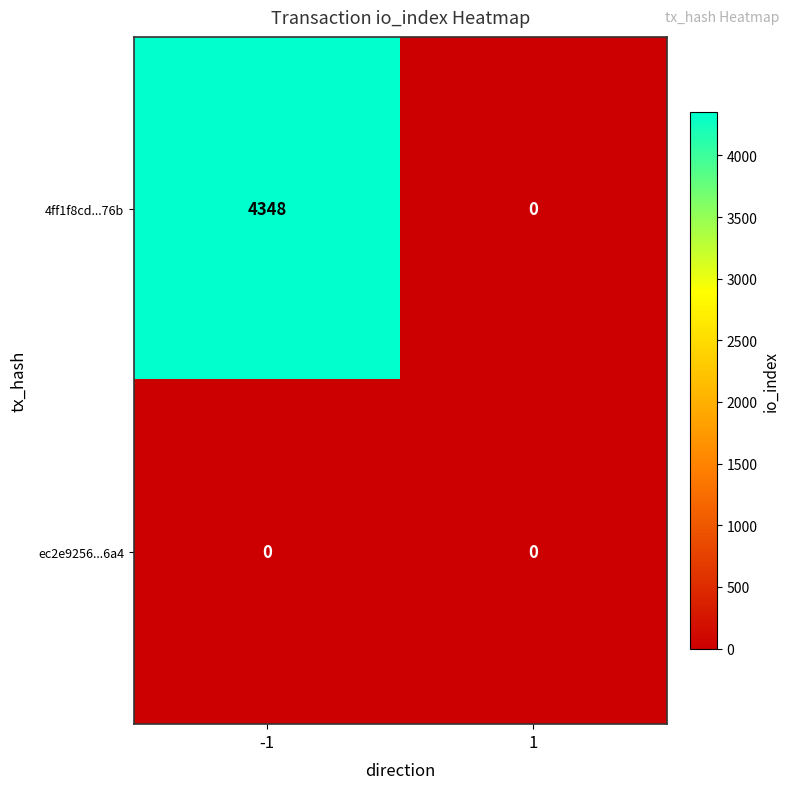

What is the maximum value for 4ff1f8cd...76b?

4348